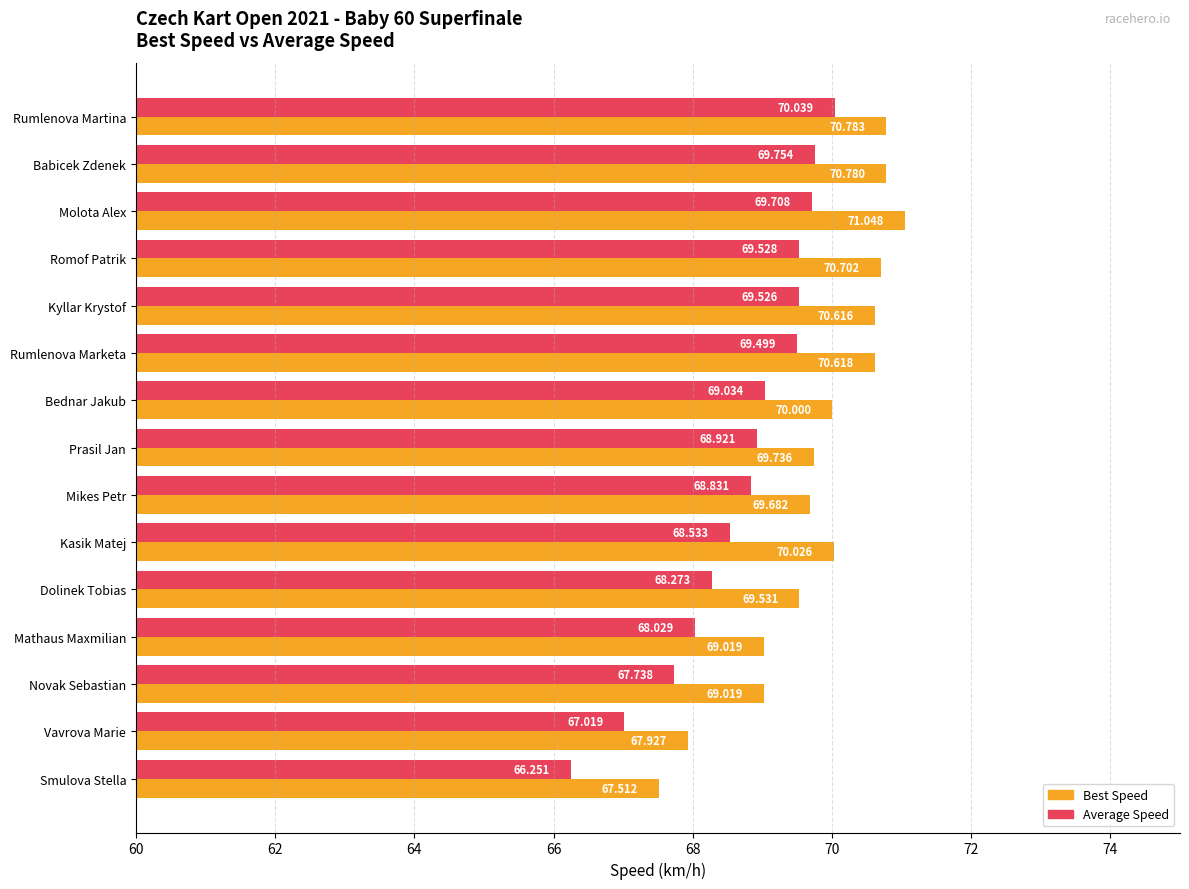

Which series changed the most between Kasik Matej and Smulova Stella?

Best Speed